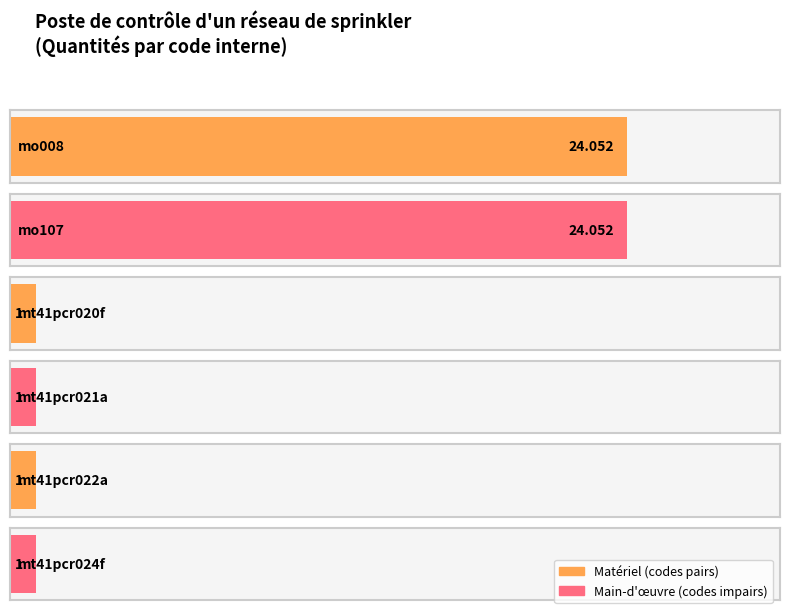

What is the minimum value shown in the chart?

1.0